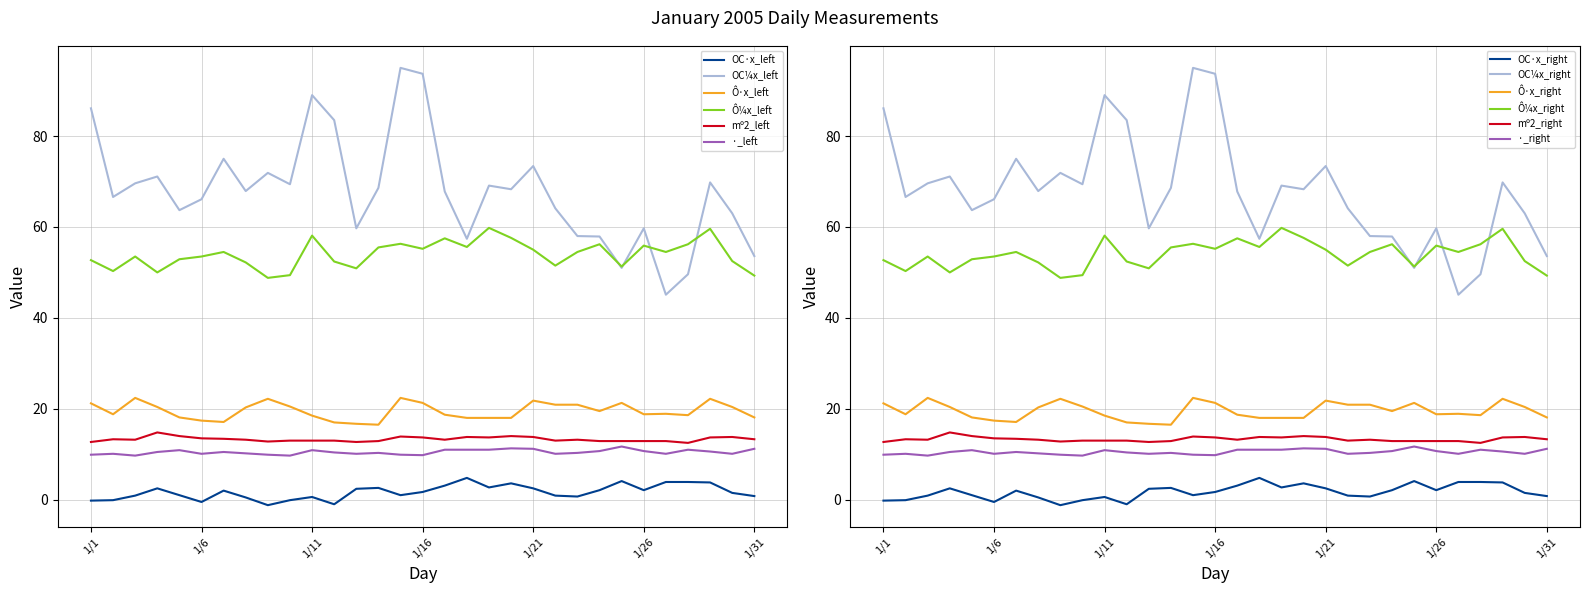

Where is the first local minimum for ·?

1/3